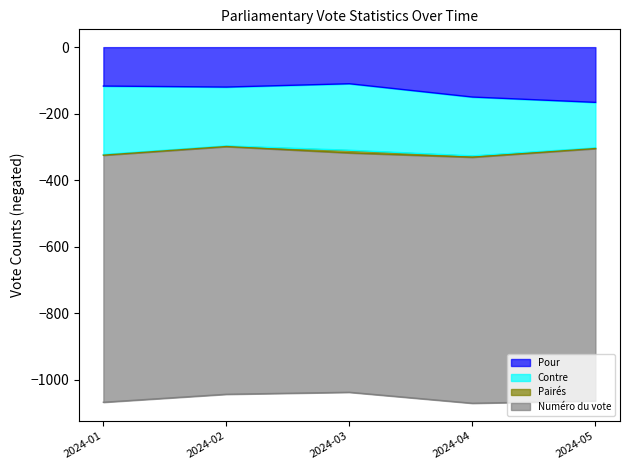

The value of Pour at 2024-02 is -120. True or false?

True